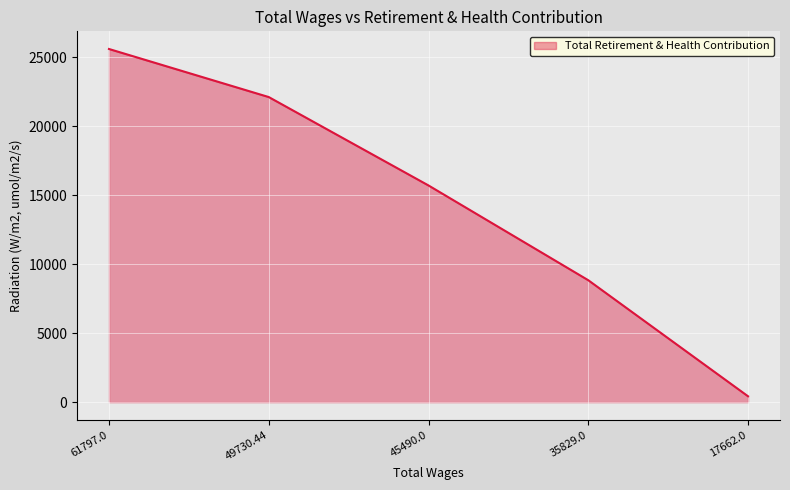

Does the chart have visible grid lines?

Yes